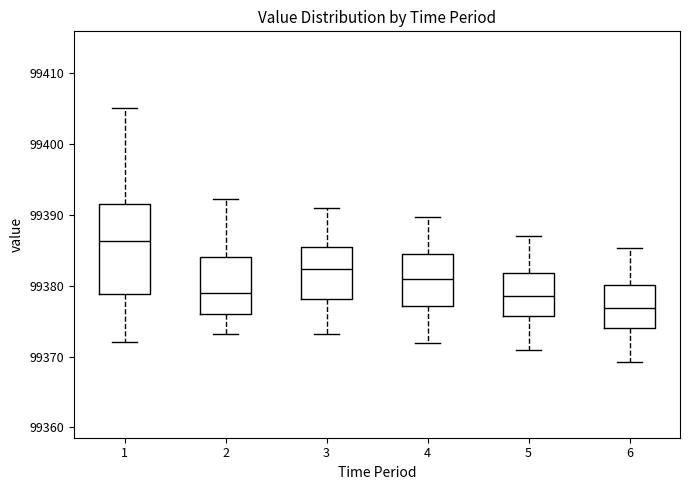

Where does the median line of the box at x = 2 sit on the y-axis? The values are not printed on the chart, so give them approximately, as read against the axis.

99379